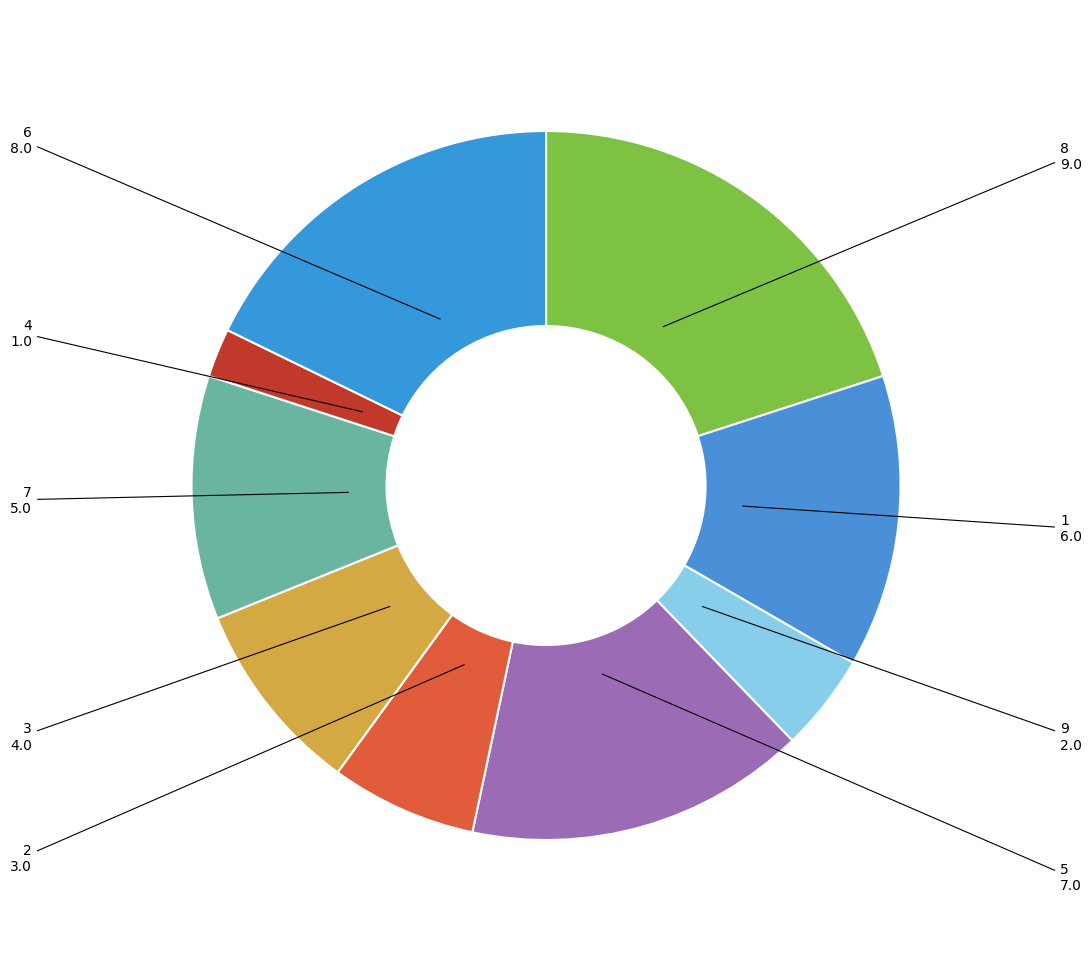

How many slices are in this pie chart?

9